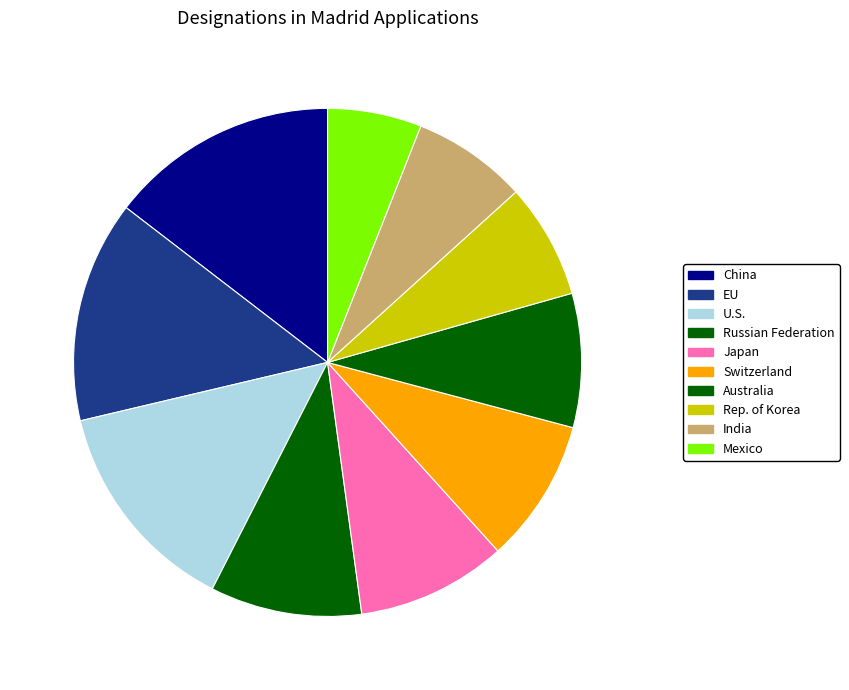

Do EU and China together represent more than half of the pie?

No